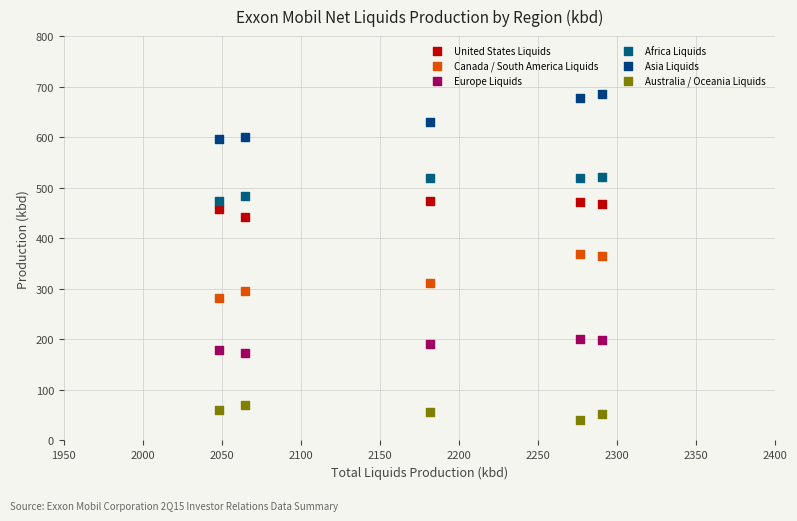

Across all data points, what is the range of X values (max minus min)?

243